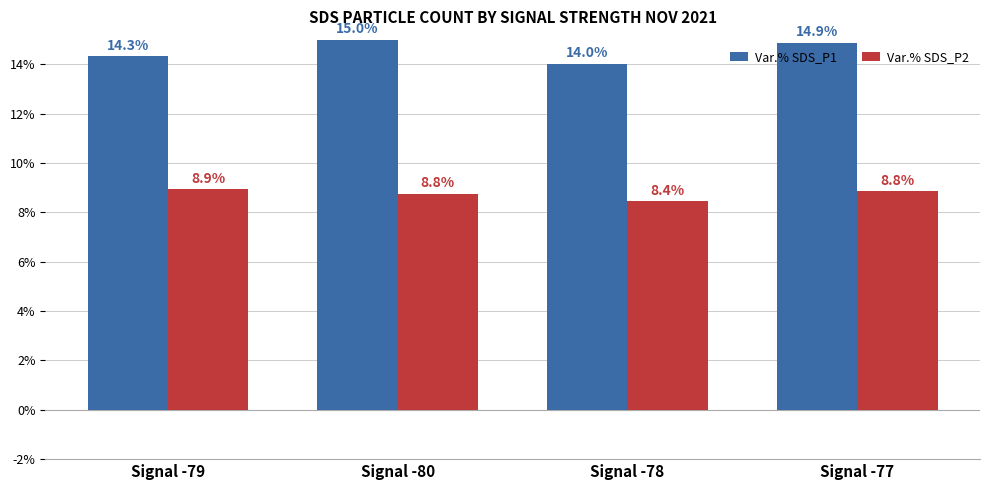

Which label corresponds to the largest value in the chart?

Signal -80